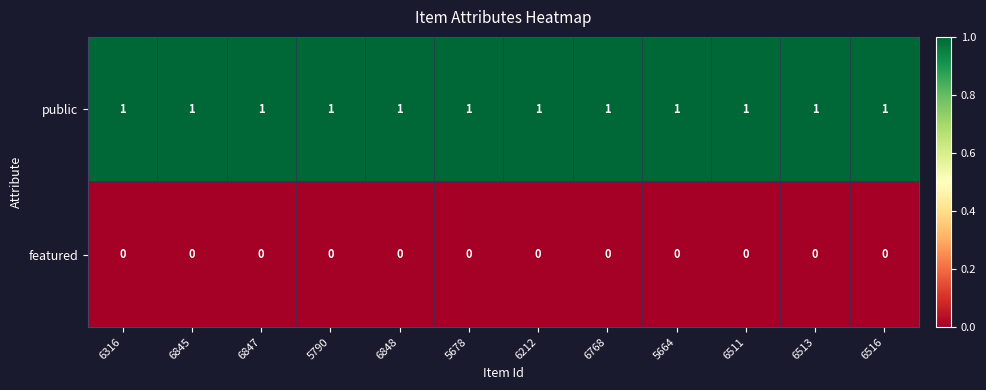

At how many categories does at least one series exceed 0?

12